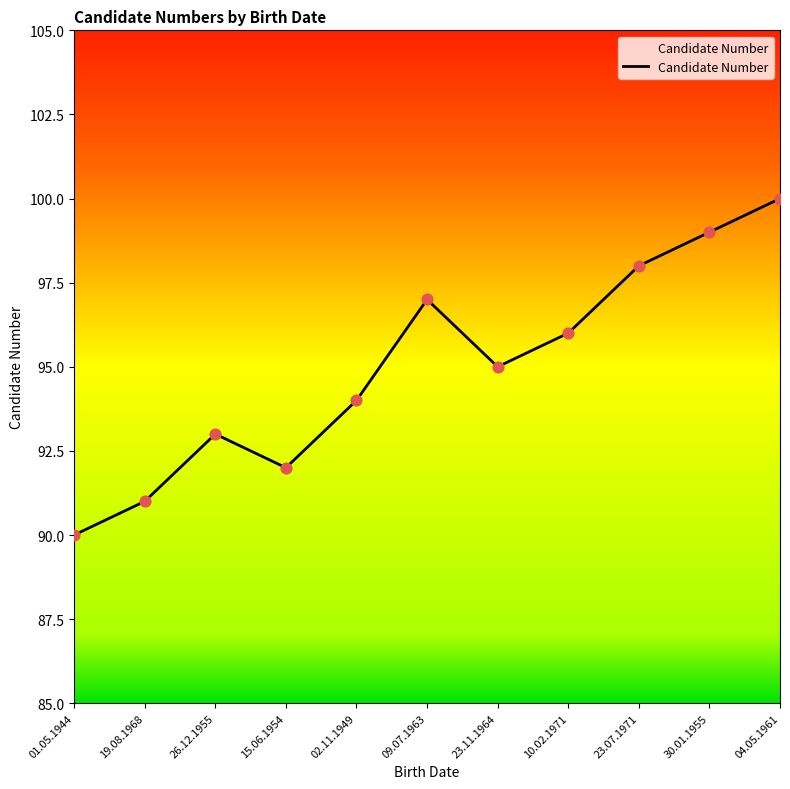

Which has a higher value, 23.07.1971 or 15.06.1954?

23.07.1971